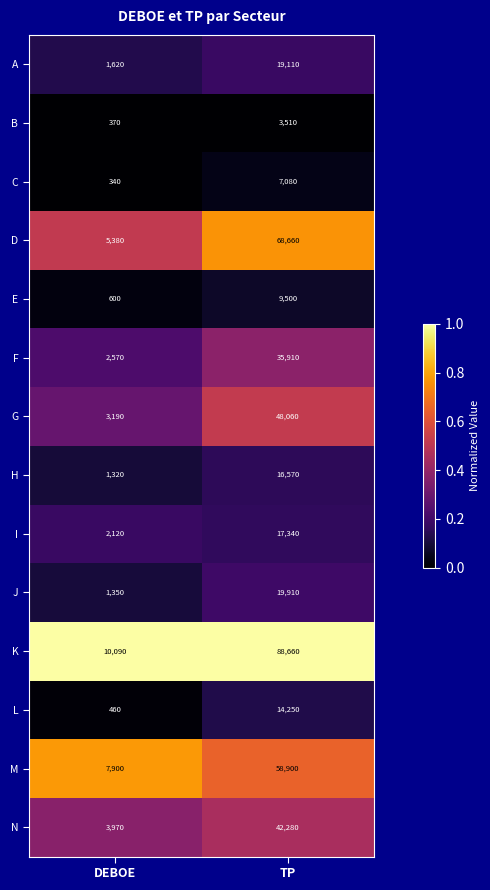

What is the spread (max minus min) of values at TP?

85150